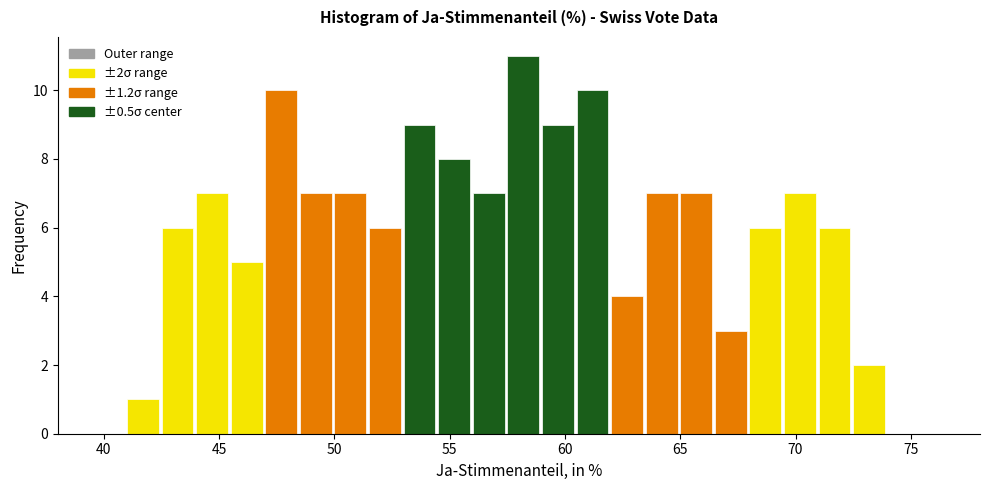

Read against the x-axis, roughly where is the centre of the tallest bar?

58.0